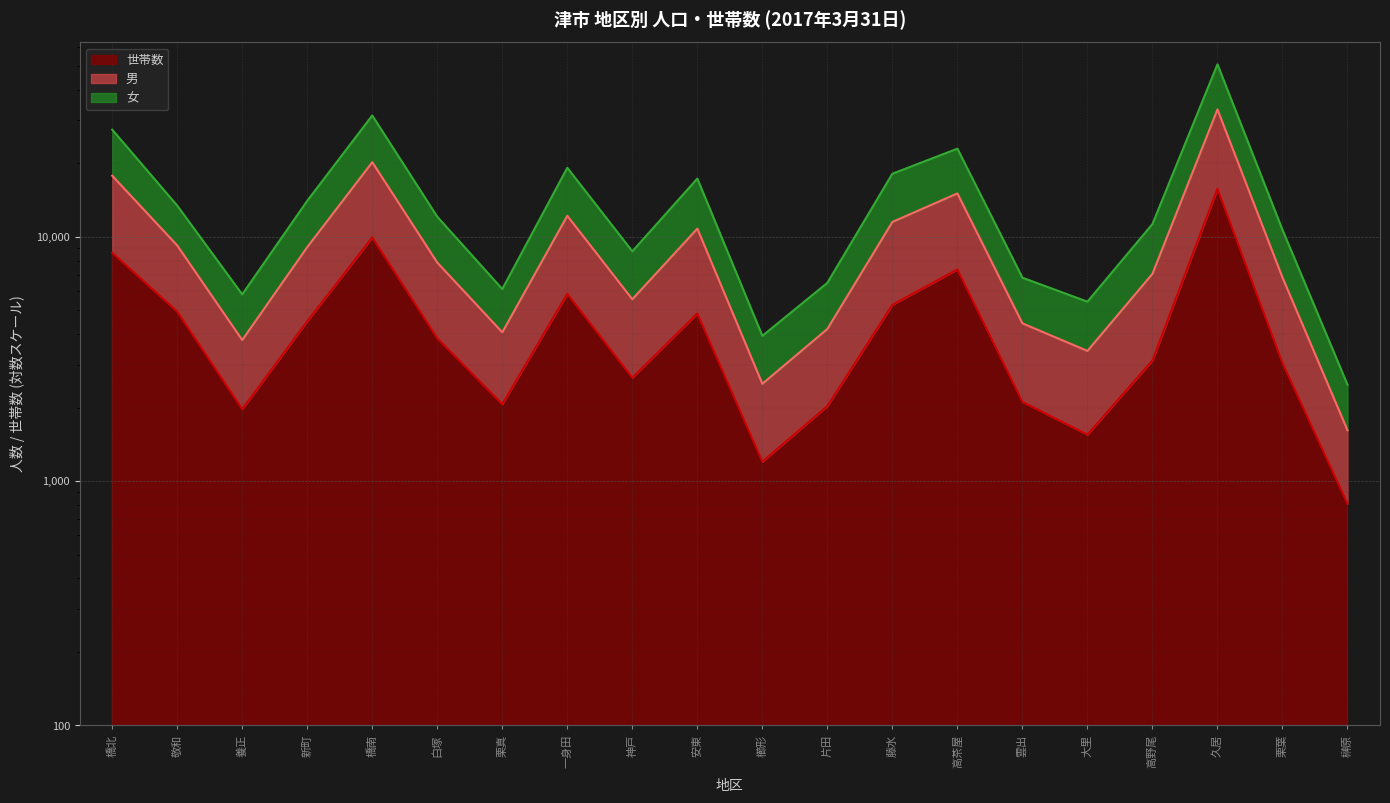

Is it true that 女 equals 15073 at 高茶屋?

True